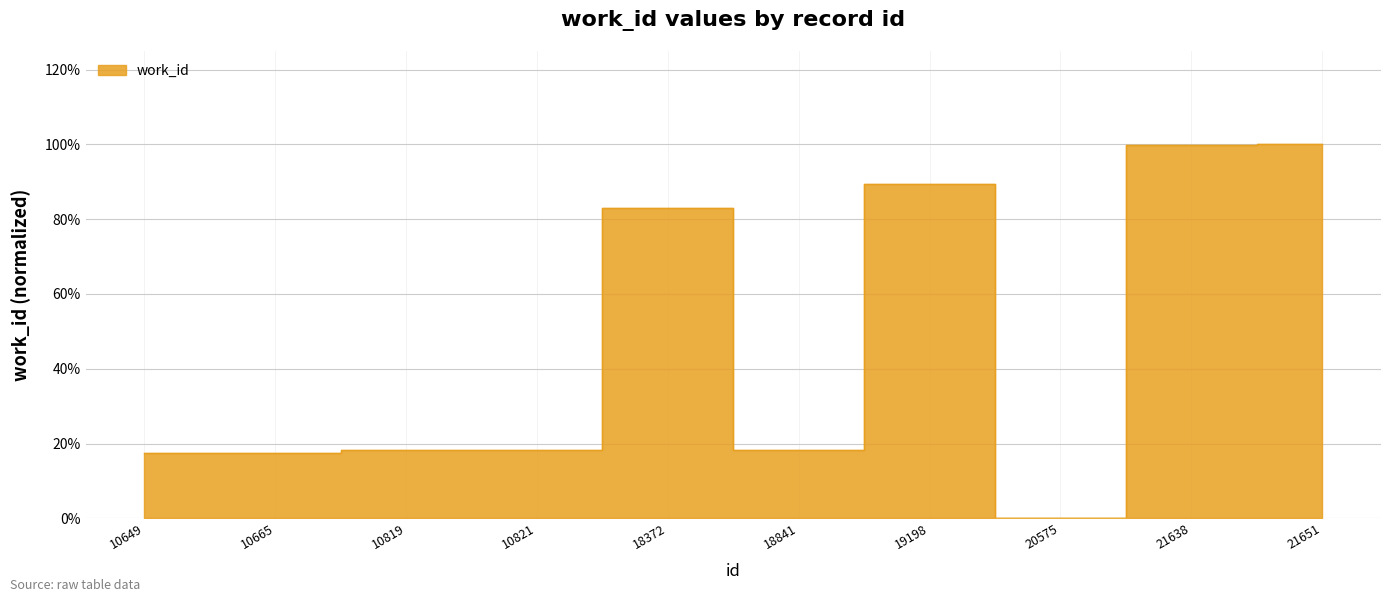

Which has a higher value, 10649 or 10819?

10819